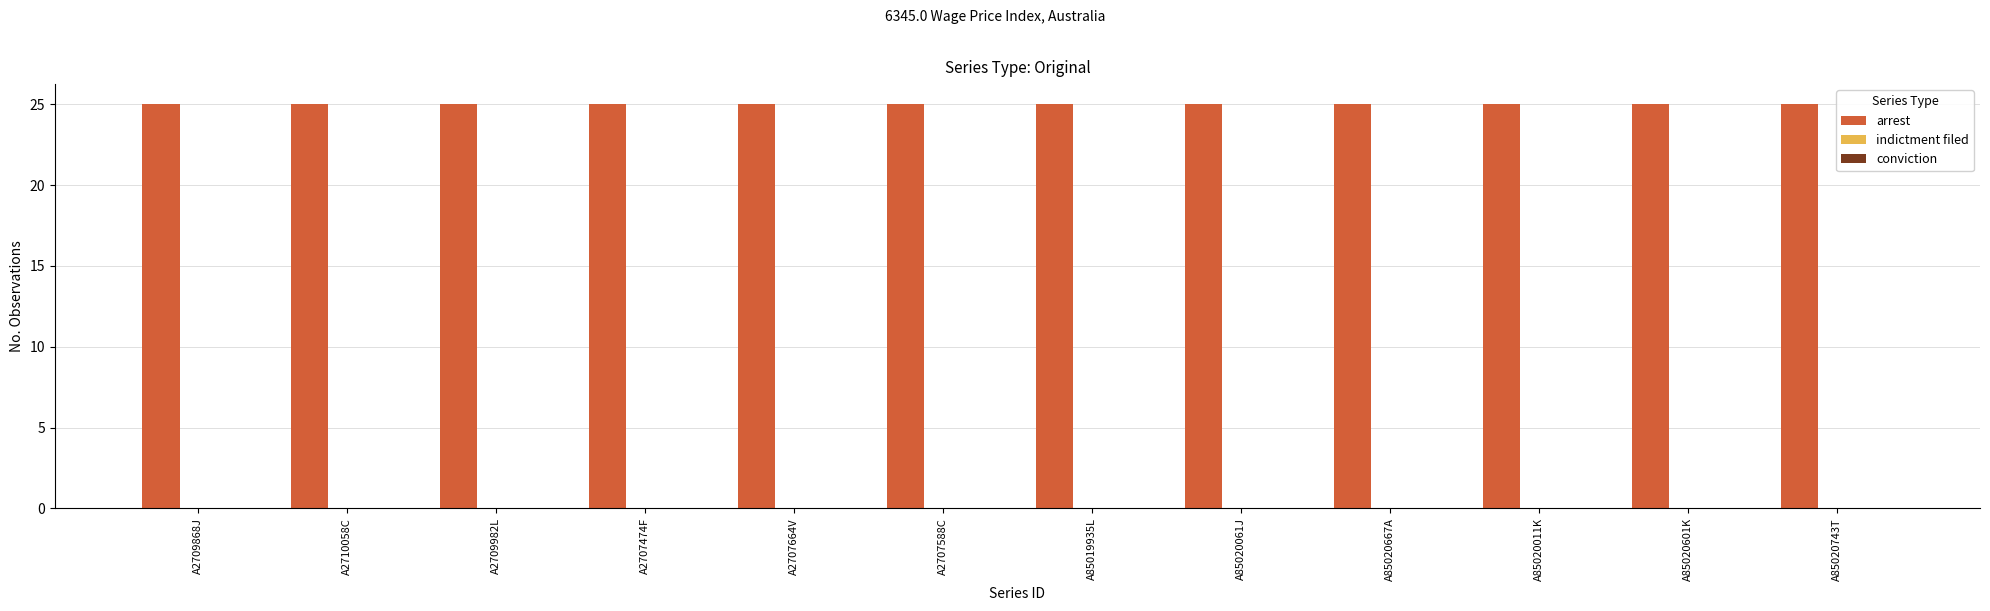

The value of indictment filed at A2707588C is 0. True or false?

True